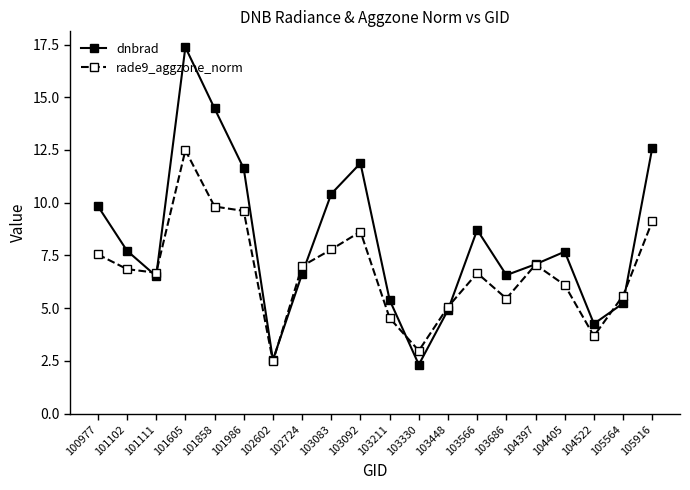

True or false: dnbrad has more than 2 points higher than both neighbors.

True